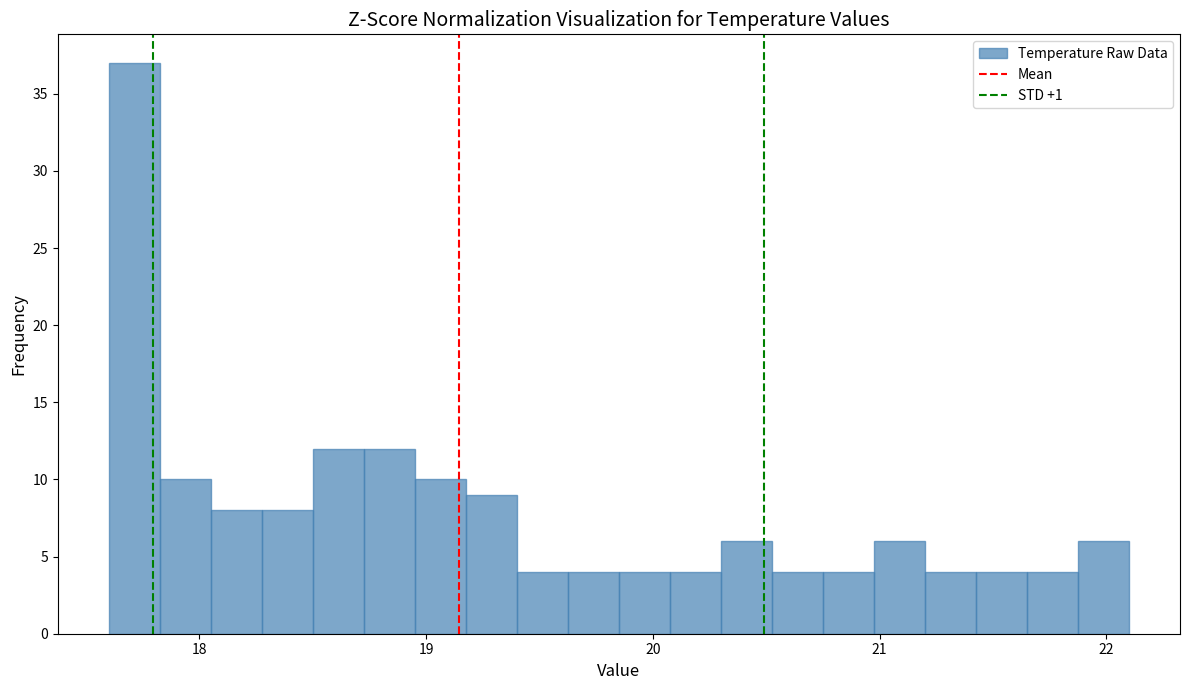

Read against the x-axis, roughly where is the centre of the tallest bar?

17.7